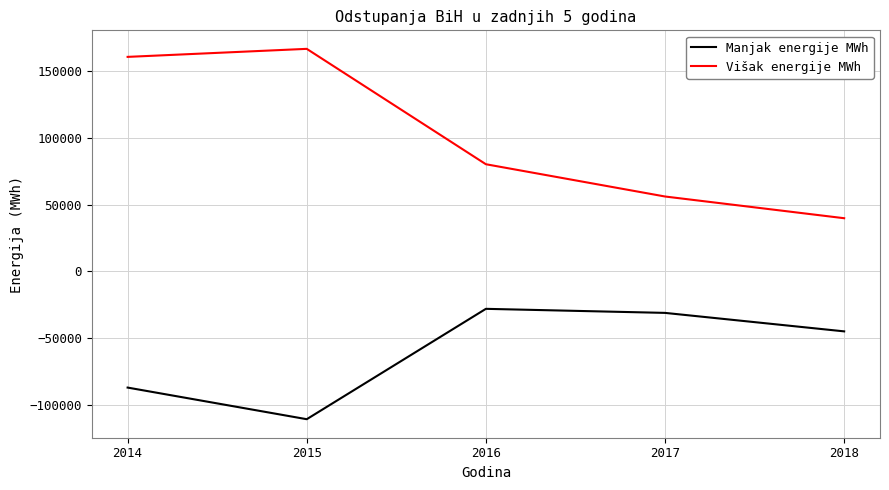

At which category does Višak energije MWh reach its first local peak?

2015